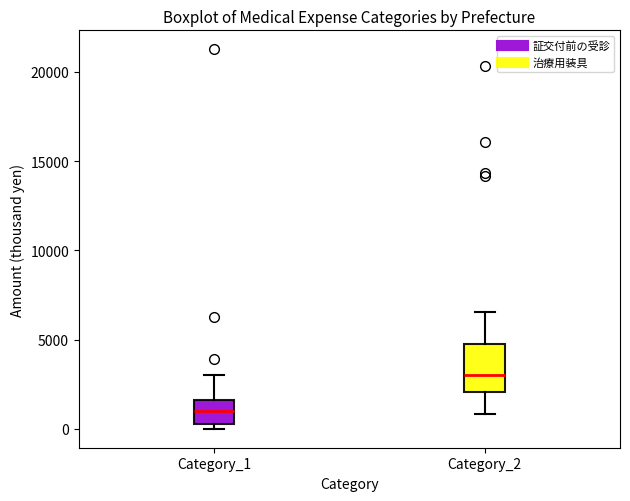

Comparing the boxes themselves (not the whiskers), which one is the tallest?

Category_2